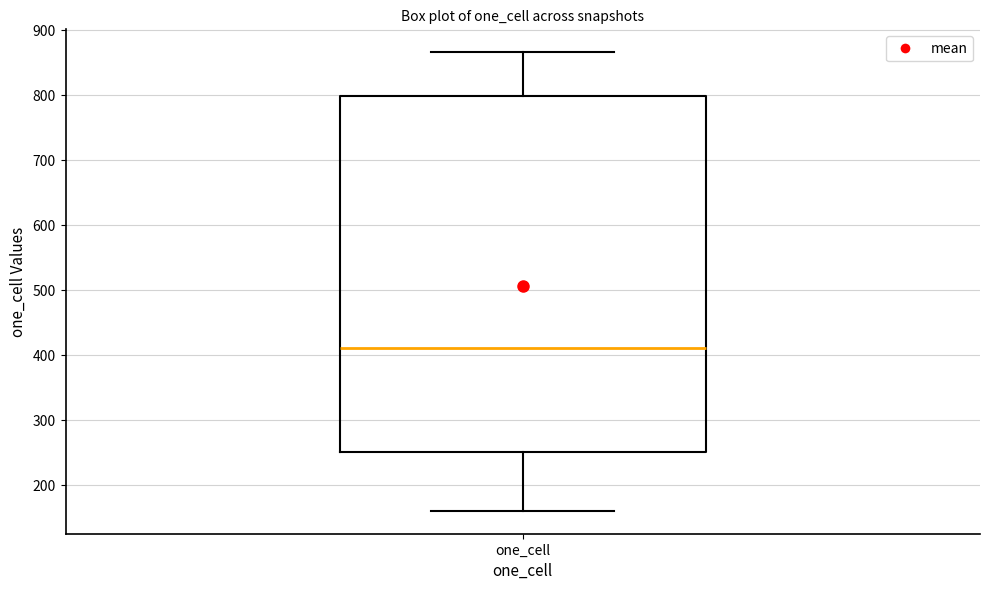

Where is the upper edge of the box for one_cell on the y-axis? The values are not printed on the chart, so give them approximately, as read against the axis.

800